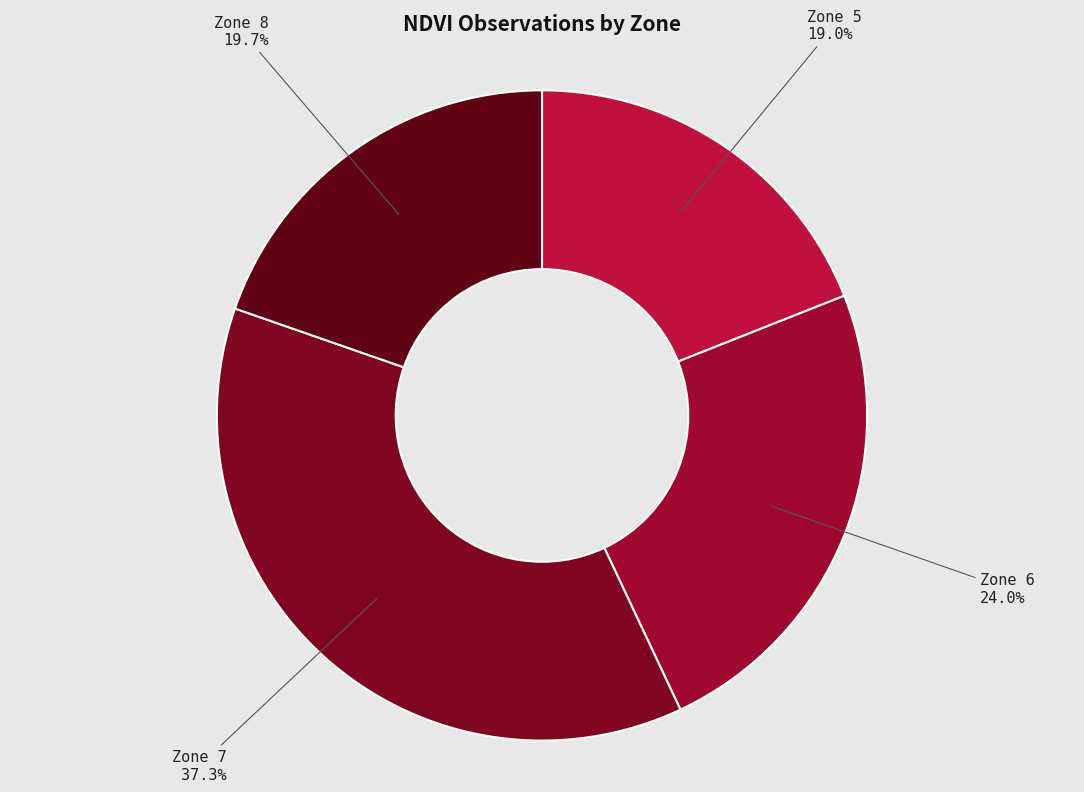

Count the number of slices in the pie.

4